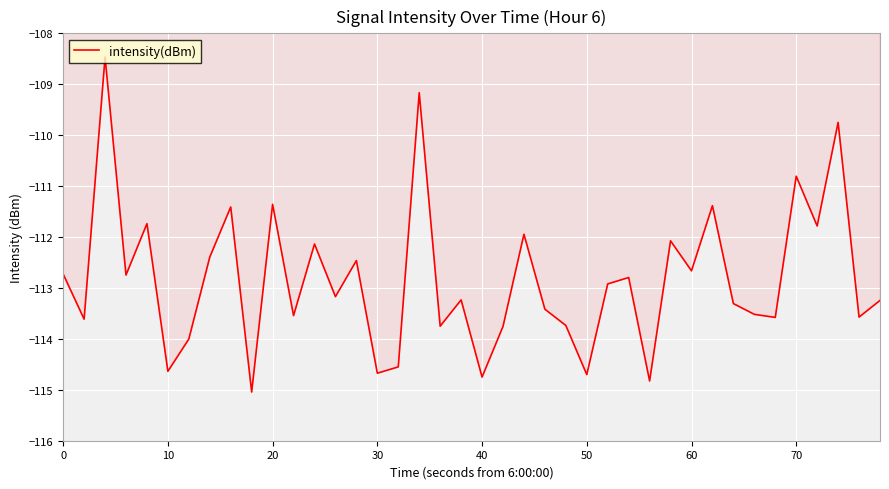

What is the greatest value displayed?

-108.5